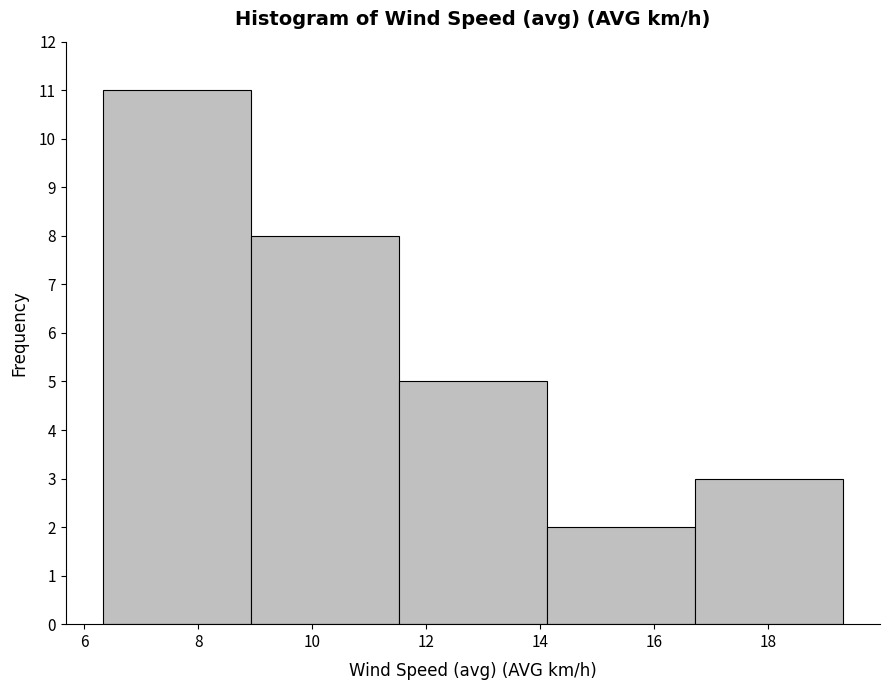

How tall is the bar that spans 6.4 to 9.0 on the x-axis? Neither the bar edges nor the heights are printed on the chart, so give them approximately, as read against the axes.

11